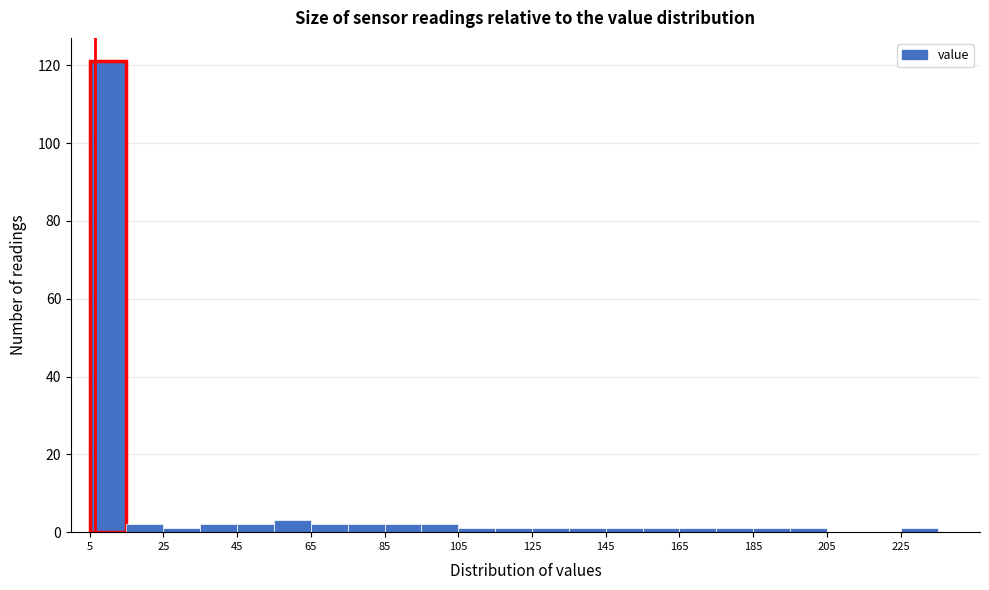

Reading left to right, transcribe this chart: for each bar, give the range it covers on the x-axis and its height. Neither the bar edges nor the heights are printed on the chart, so give them approximately, as read against the axes.

5 to 15: 122
15 to 25: 2
25 to 35: under 2
35 to 45: 2
45 to 55: 2
55 to 65: 4
65 to 75: 2
75 to 85: 2
85 to 95: 2
95 to 105: 2
105 to 115: under 2
115 to 125: under 2
125 to 135: under 2
135 to 145: under 2
145 to 155: under 2
155 to 165: under 2
165 to 175: under 2
175 to 185: under 2
185 to 195: under 2
195 to 205: under 2
205 to 215: 0
215 to 225: 0
225 to 235: under 2